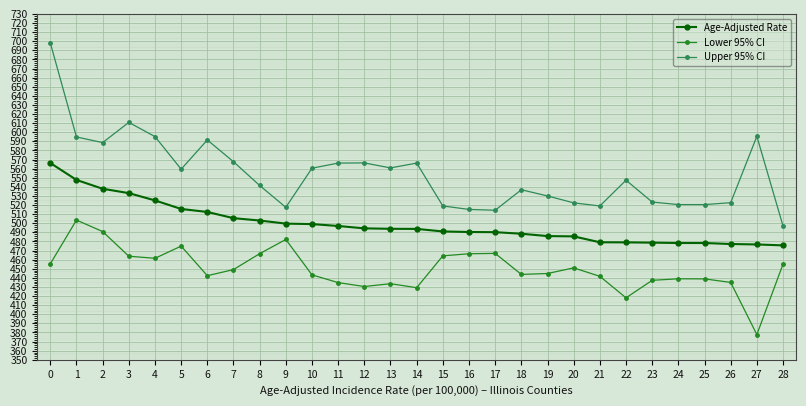

What is the value of the Age-Adjusted Rate point at the 24th from the left?

478.7